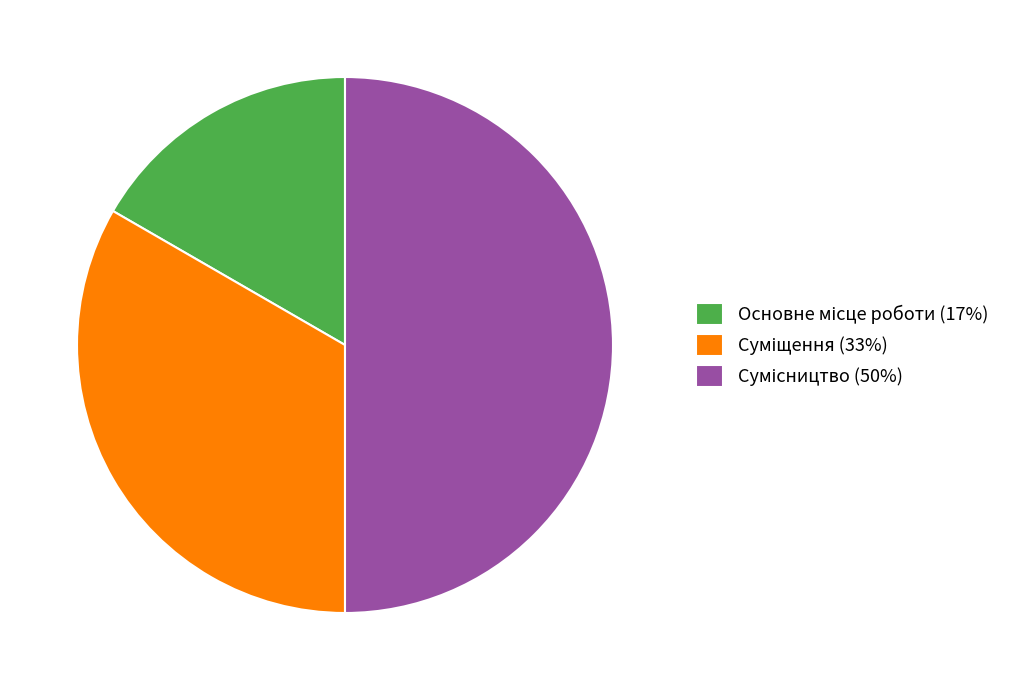

The Сумісництво slice represents 50% of the pie. True or false?

True